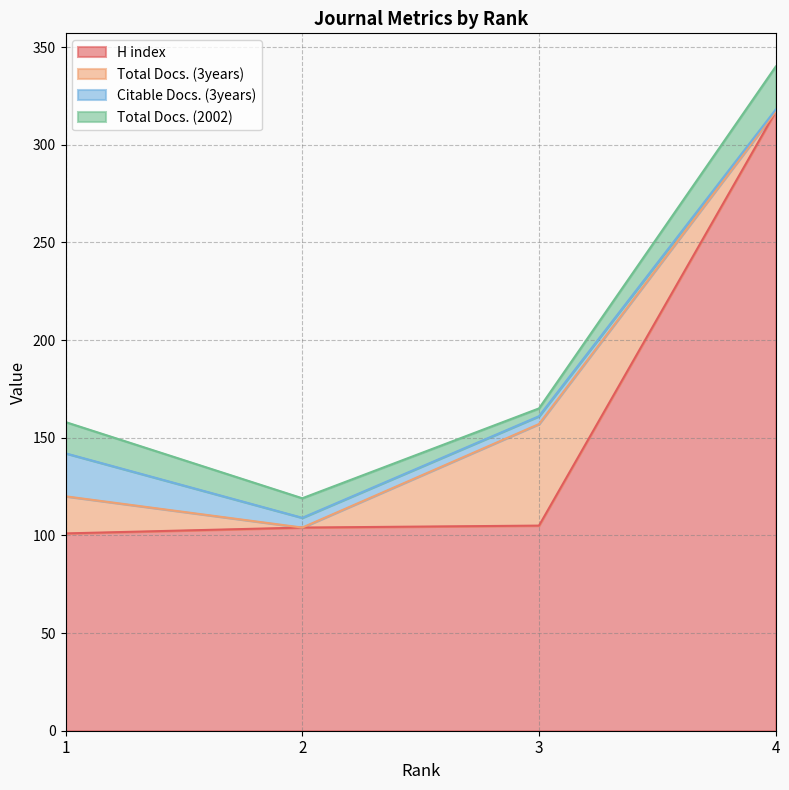

How many interior local valleys does the Total Docs. (3years) series have?

1